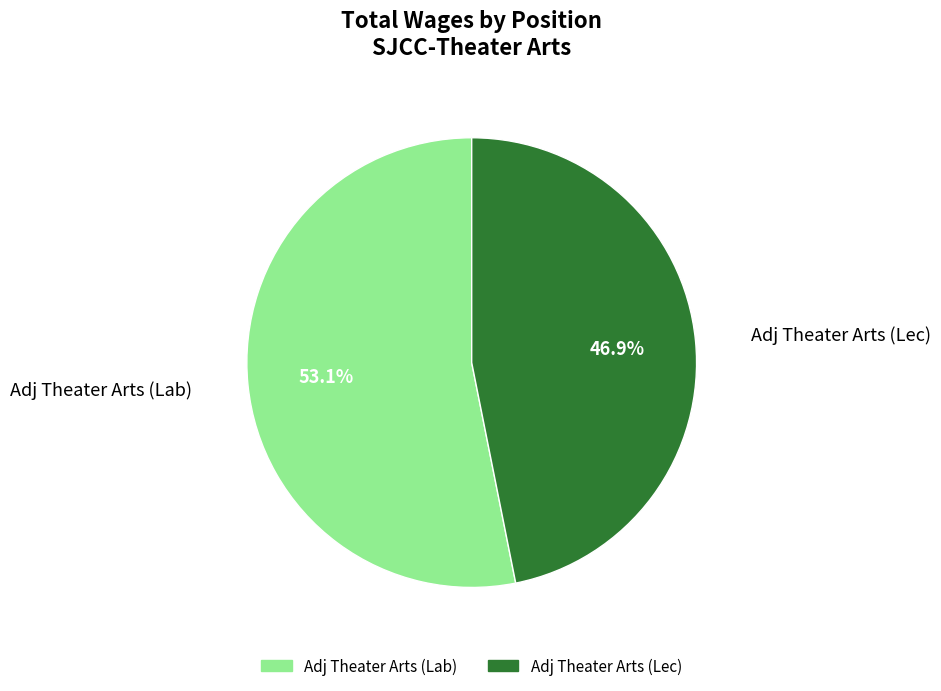

Which has a higher value, Adj Theater Arts (Lab) or Adj Theater Arts (Lec)?

Adj Theater Arts (Lab)